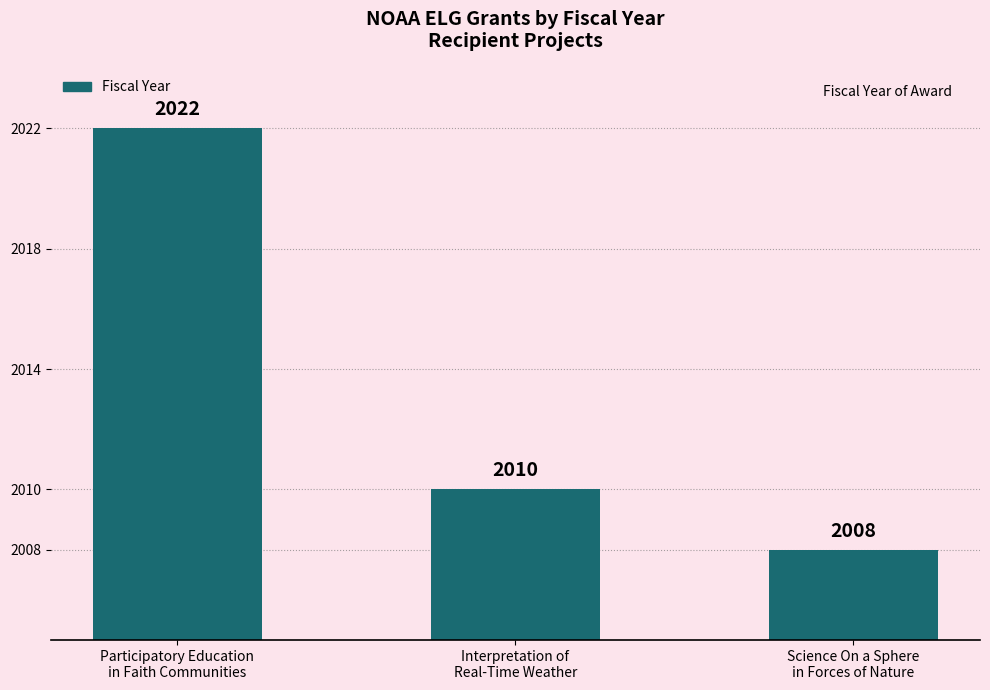

True or false: the data shows 2850 at Interpretation of
Real-Time Weather.

False